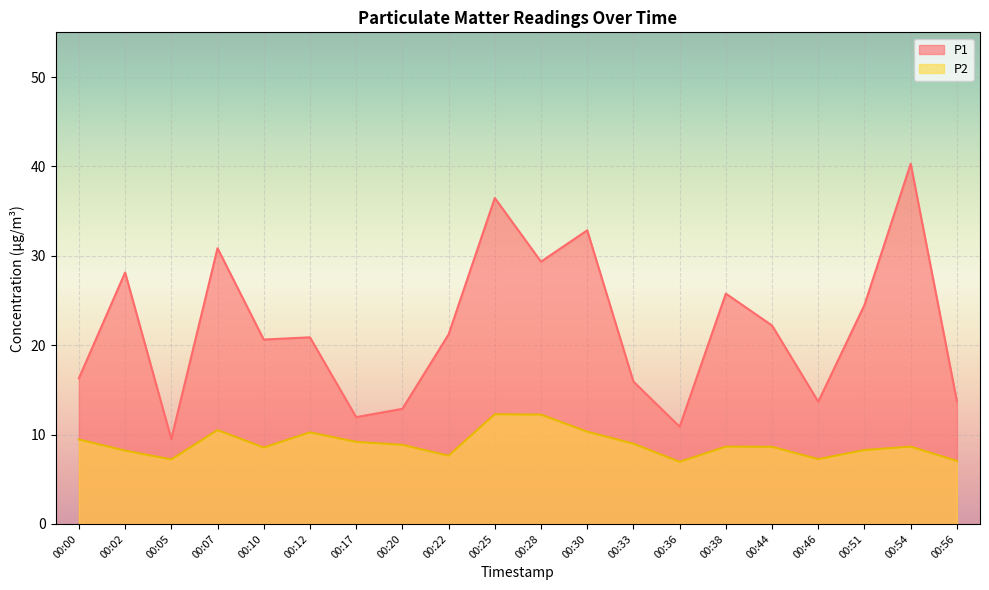

The P1 series shows 21.3 at 00:33. True or false?

False